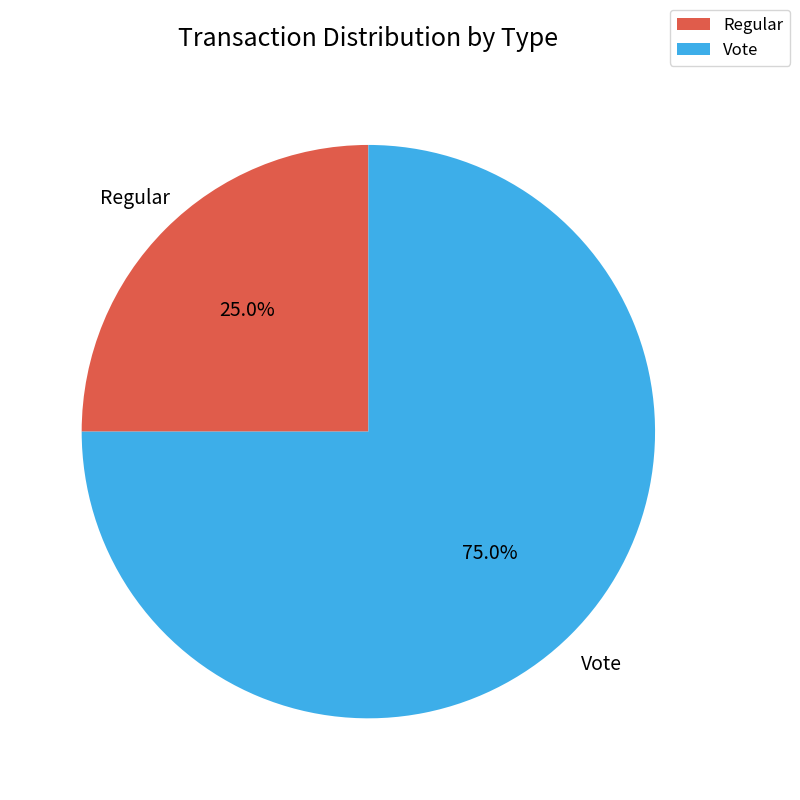

How much of the chart is everything except Vote?

25.0%